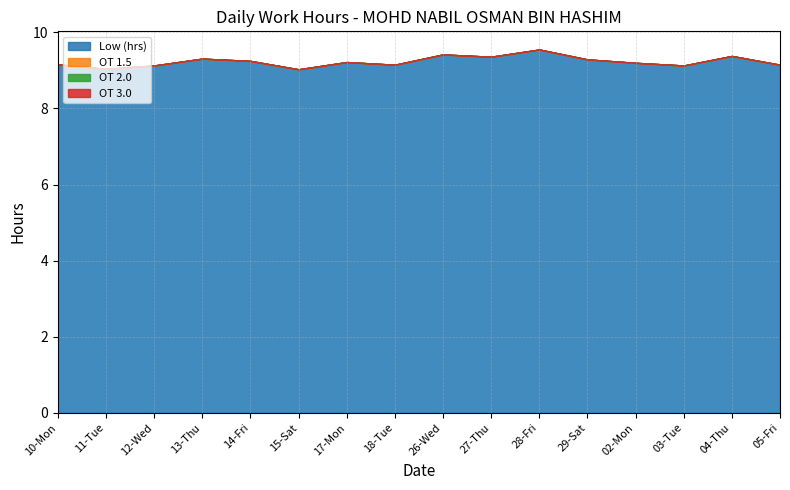

What is the total value across all series at 05-Fri?

9.2